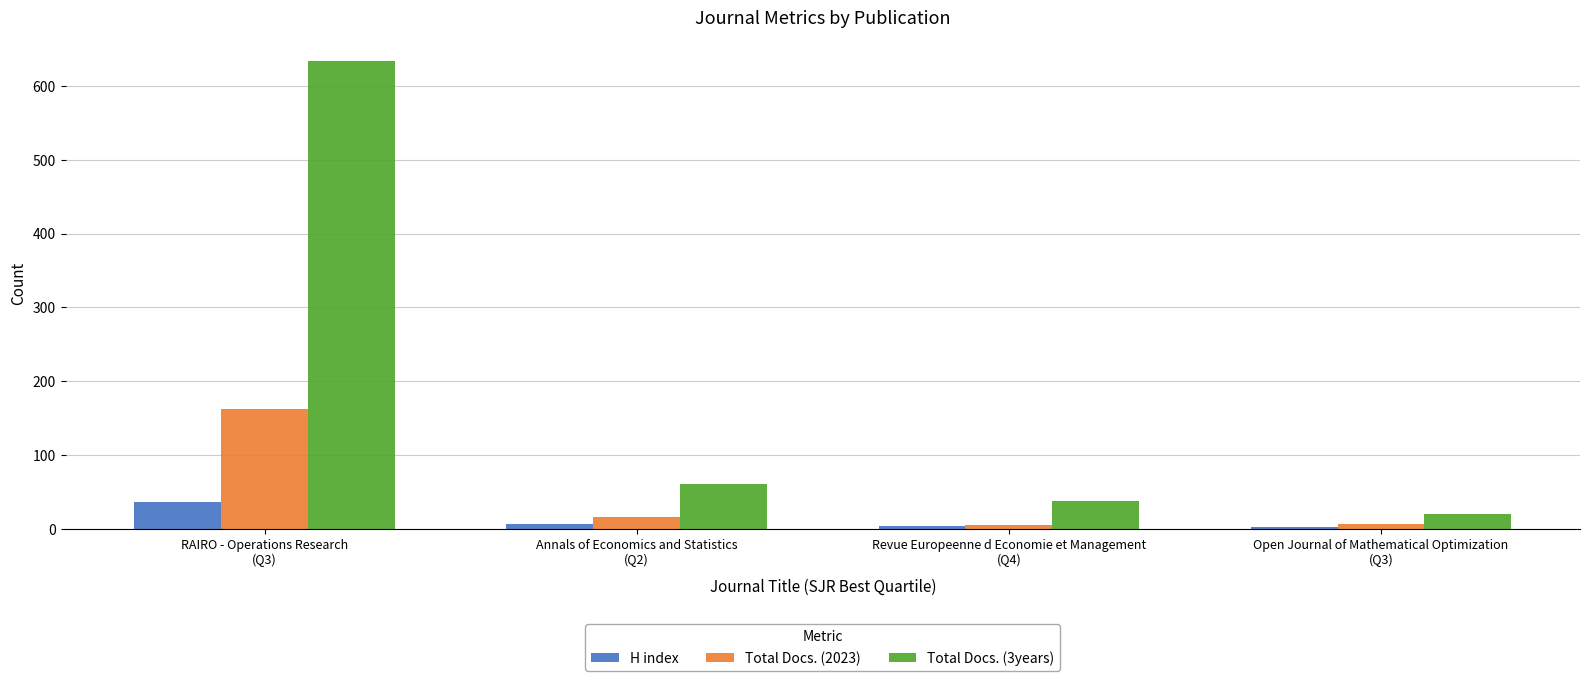

Are the bars grouped side by side (vs. stacked)?

Yes